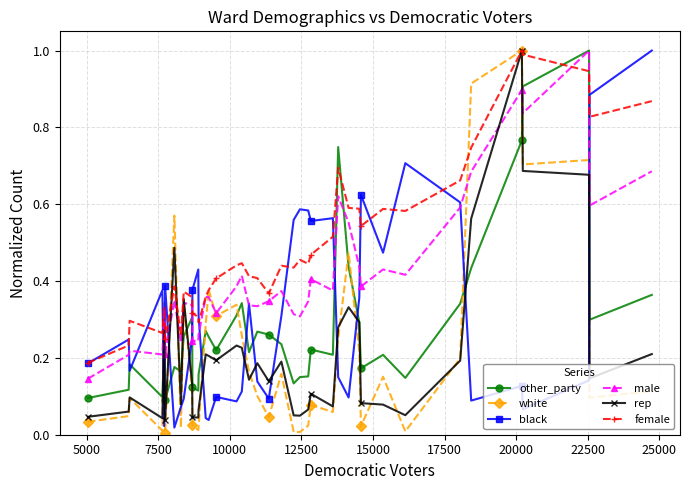

True or false: white and black cross at least once.

True